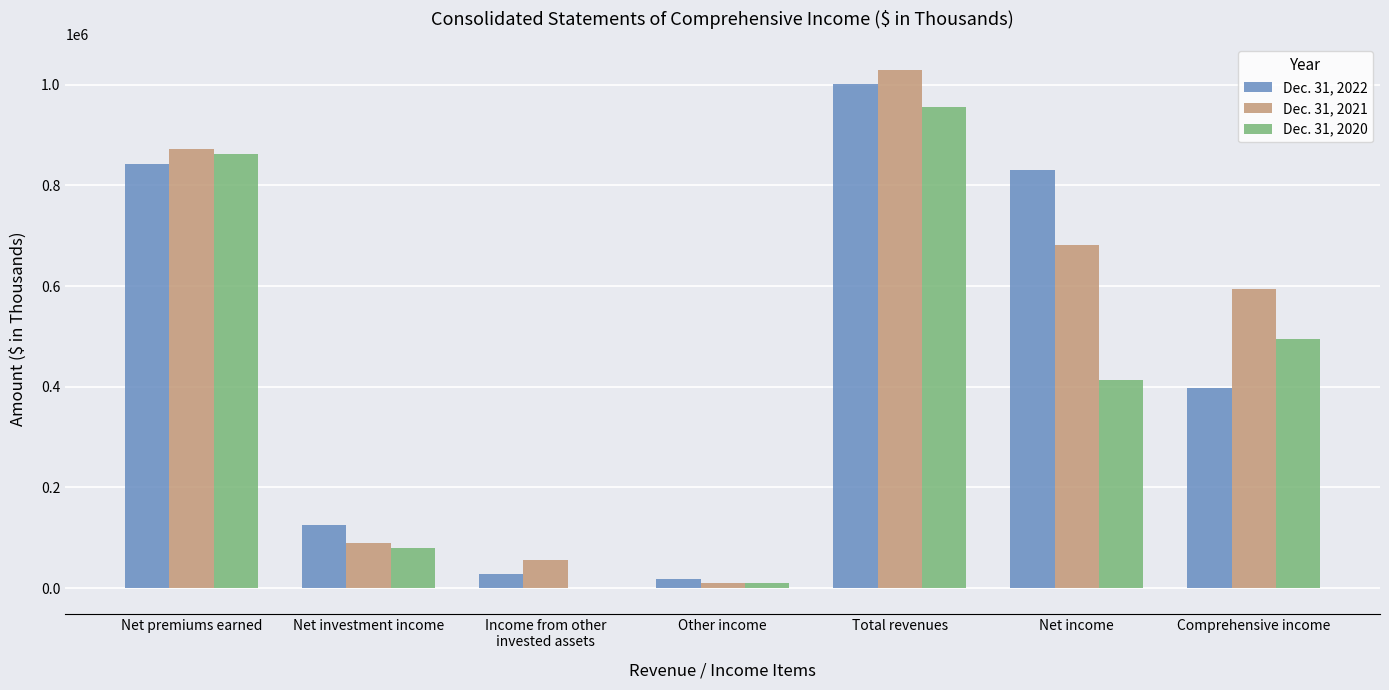

Are the bars grouped side by side (vs. stacked)?

Yes